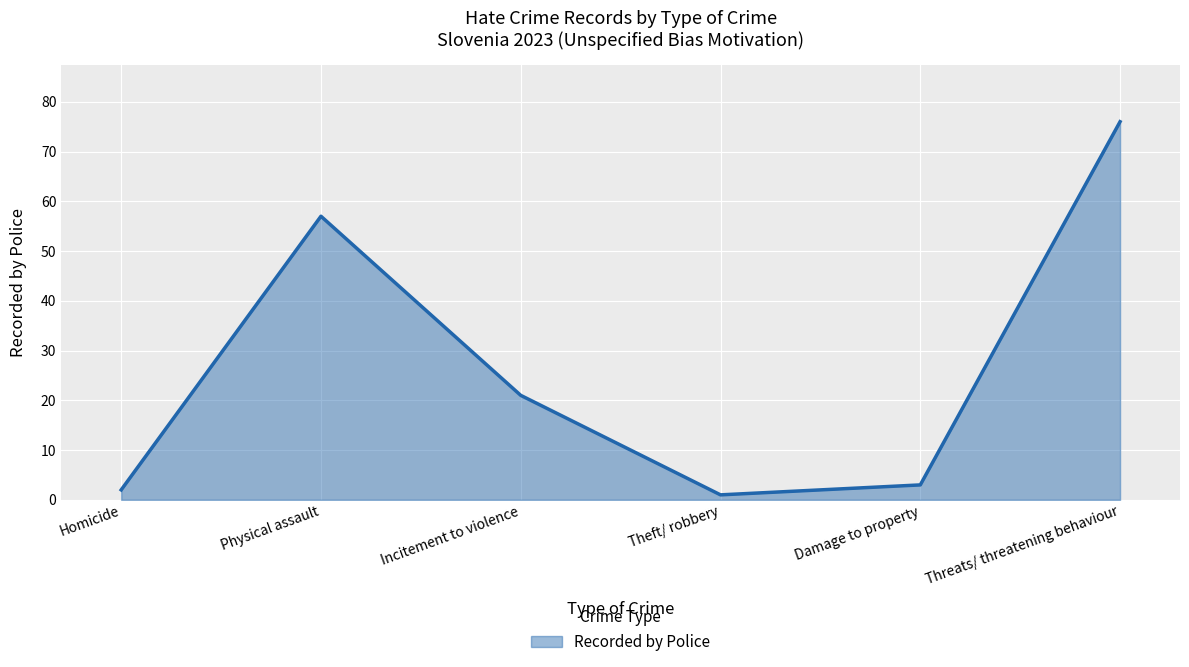

List the labels in order of value, smallest first.

Theft/ robbery, Homicide, Damage to property, Incitement to violence, Physical assault, Threats/ threatening behaviour